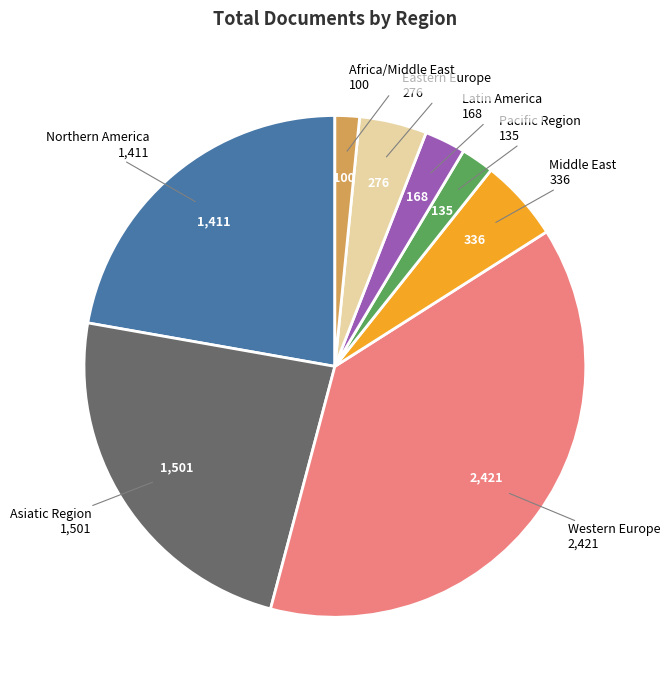

Combined, do Asiatic Region and Africa/Middle East account for over 50%?

No